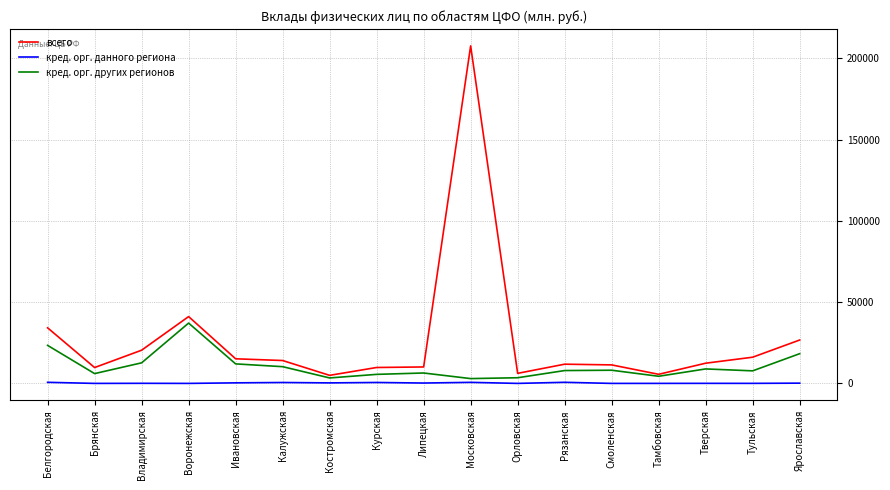

What is the average value of the кред. орг. других регионов series?

10505